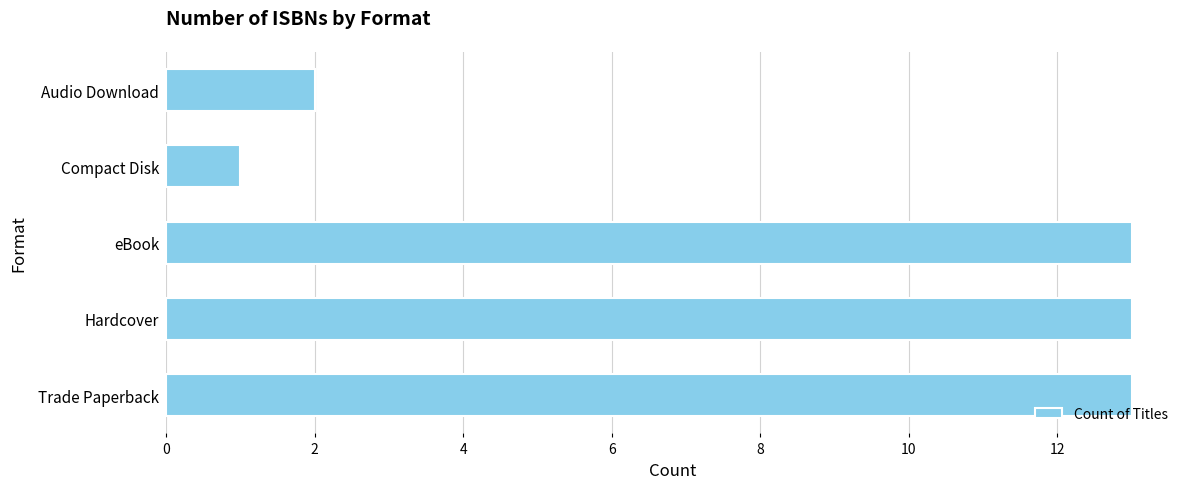

At which label is the value closest to 7?

Audio Download